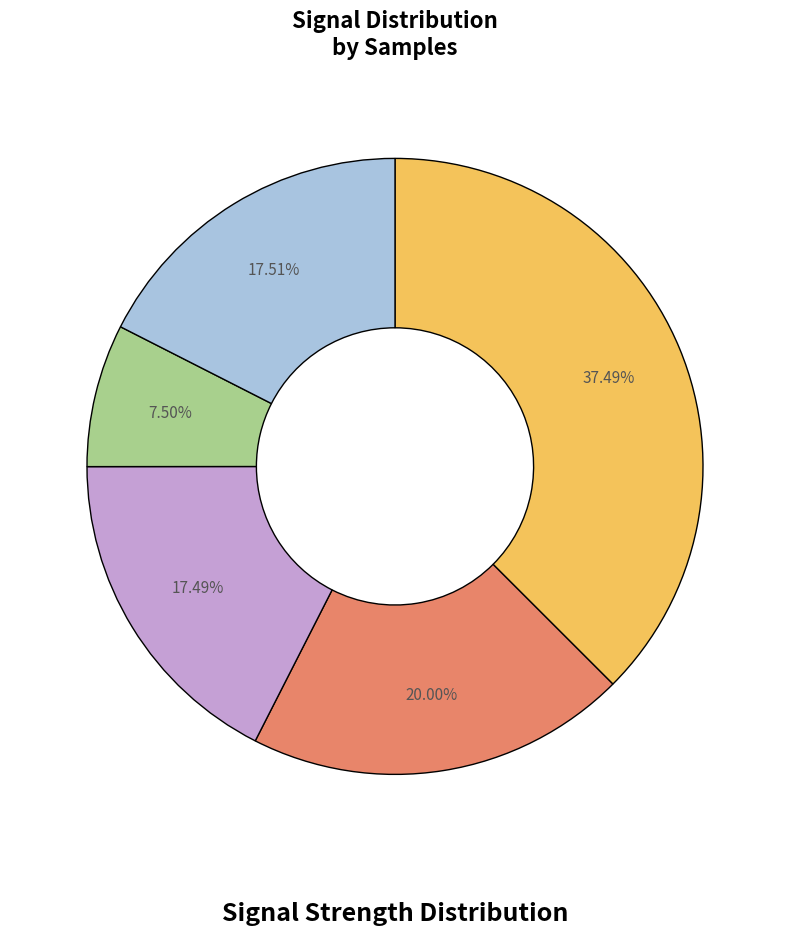

Does any single category account for the majority?

No